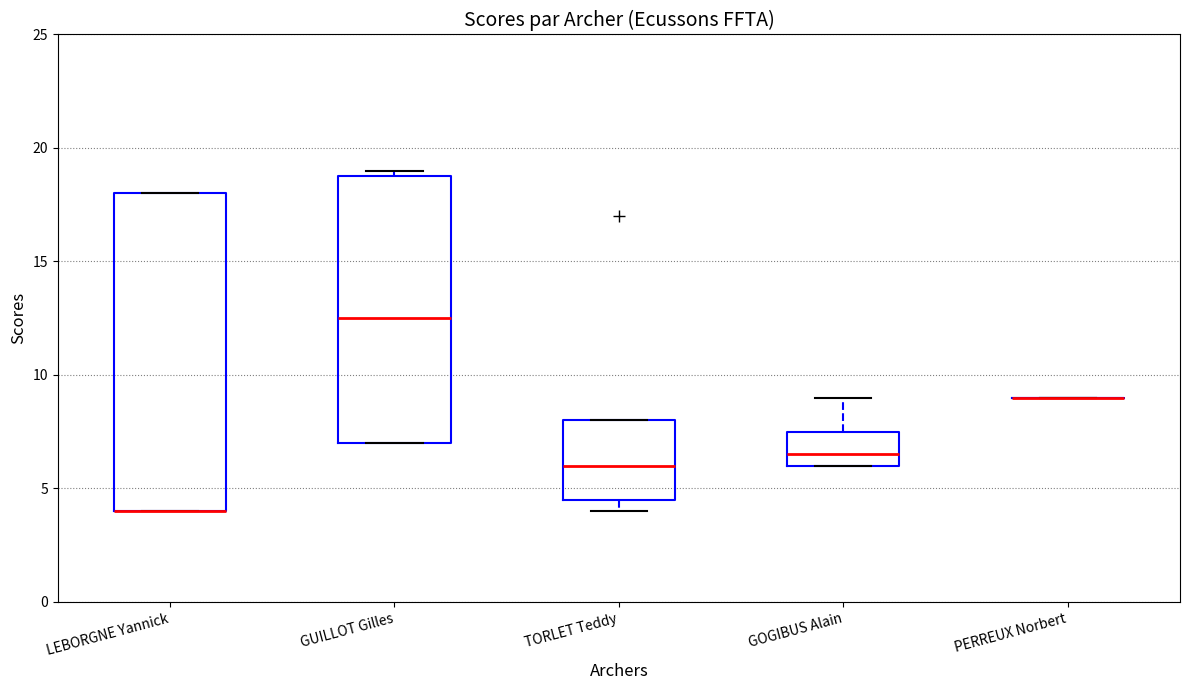

Where does the median line of the box for GUILLOT Gilles sit on the y-axis? The values are not printed on the chart, so give them approximately, as read against the axis.

12.5